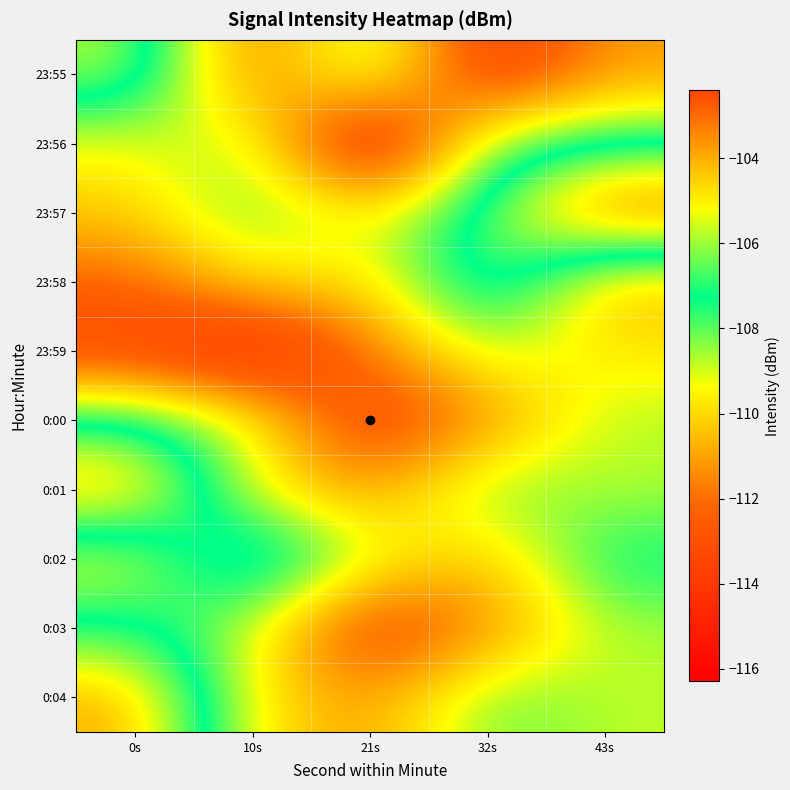

Which label corresponds to the largest value in the chart?

43s